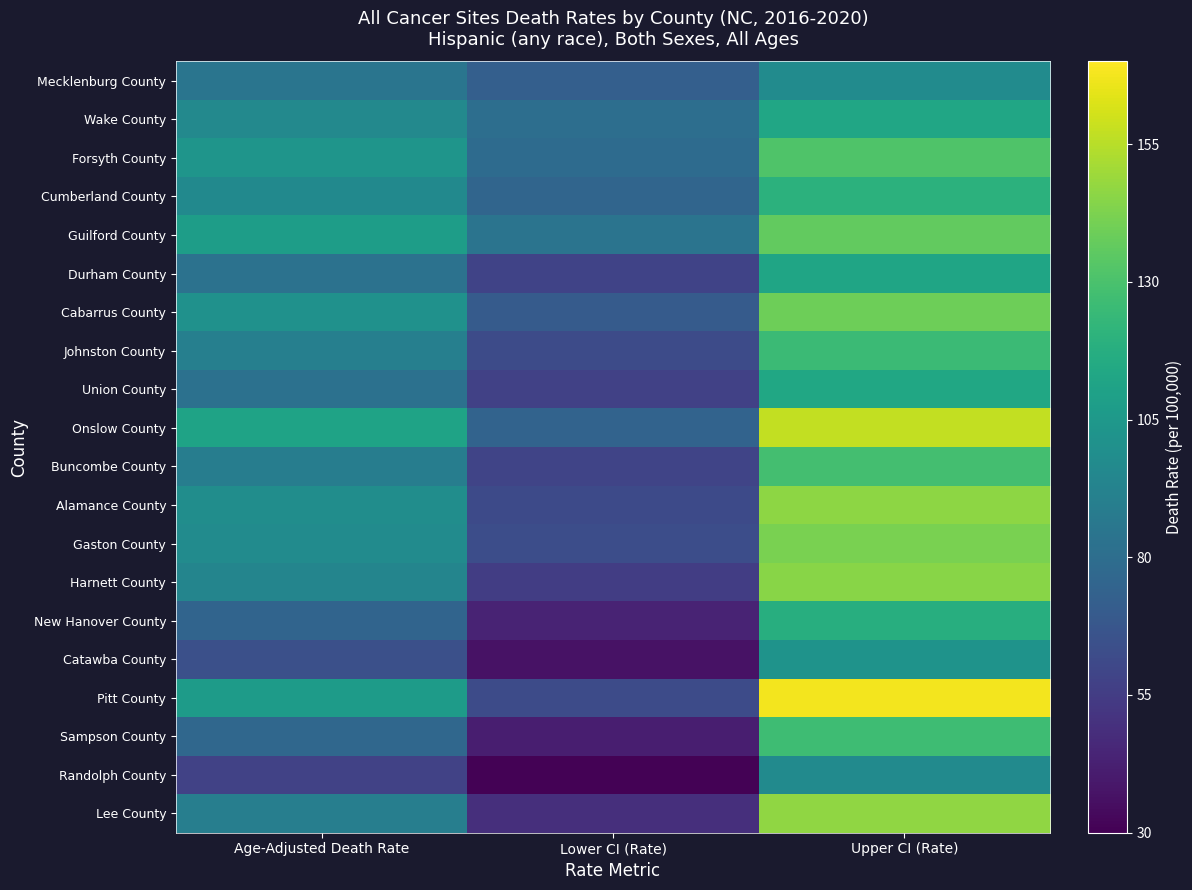

How many distinct data groups are displayed?

20